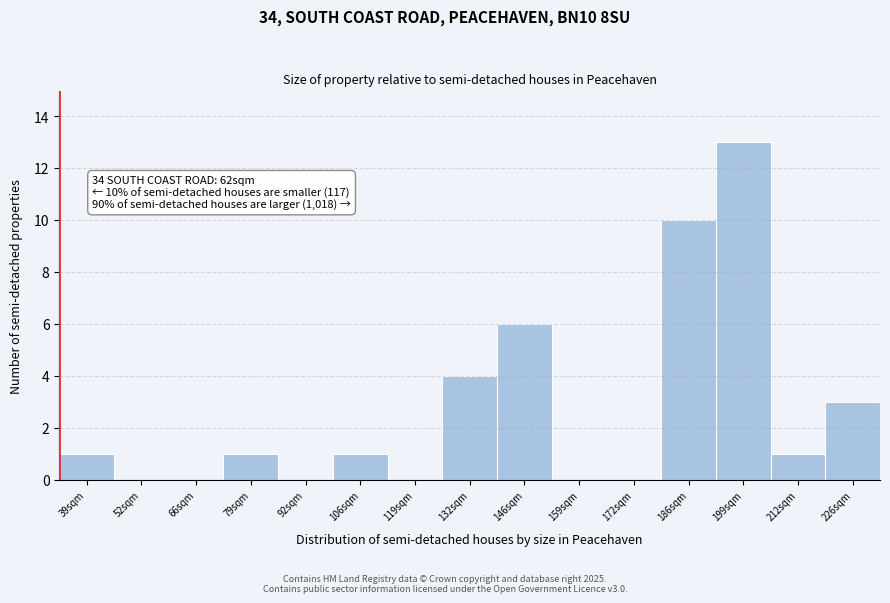

Reading left to right, what are all the values shown in this chart?

39sqm=1	52sqm=0	66sqm=0	79sqm=1	92sqm=0	106sqm=1	119sqm=0	132sqm=4	146sqm=6	159sqm=0	172sqm=0	186sqm=10	199sqm=13	212sqm=1	226sqm=3